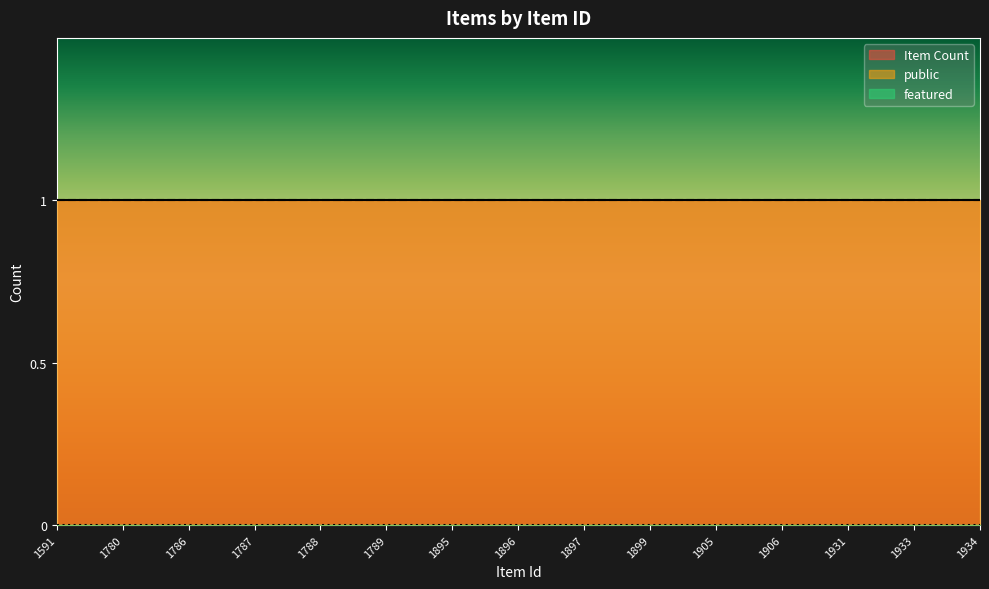

True or false: public has more than 0 points higher than both neighbors.

False